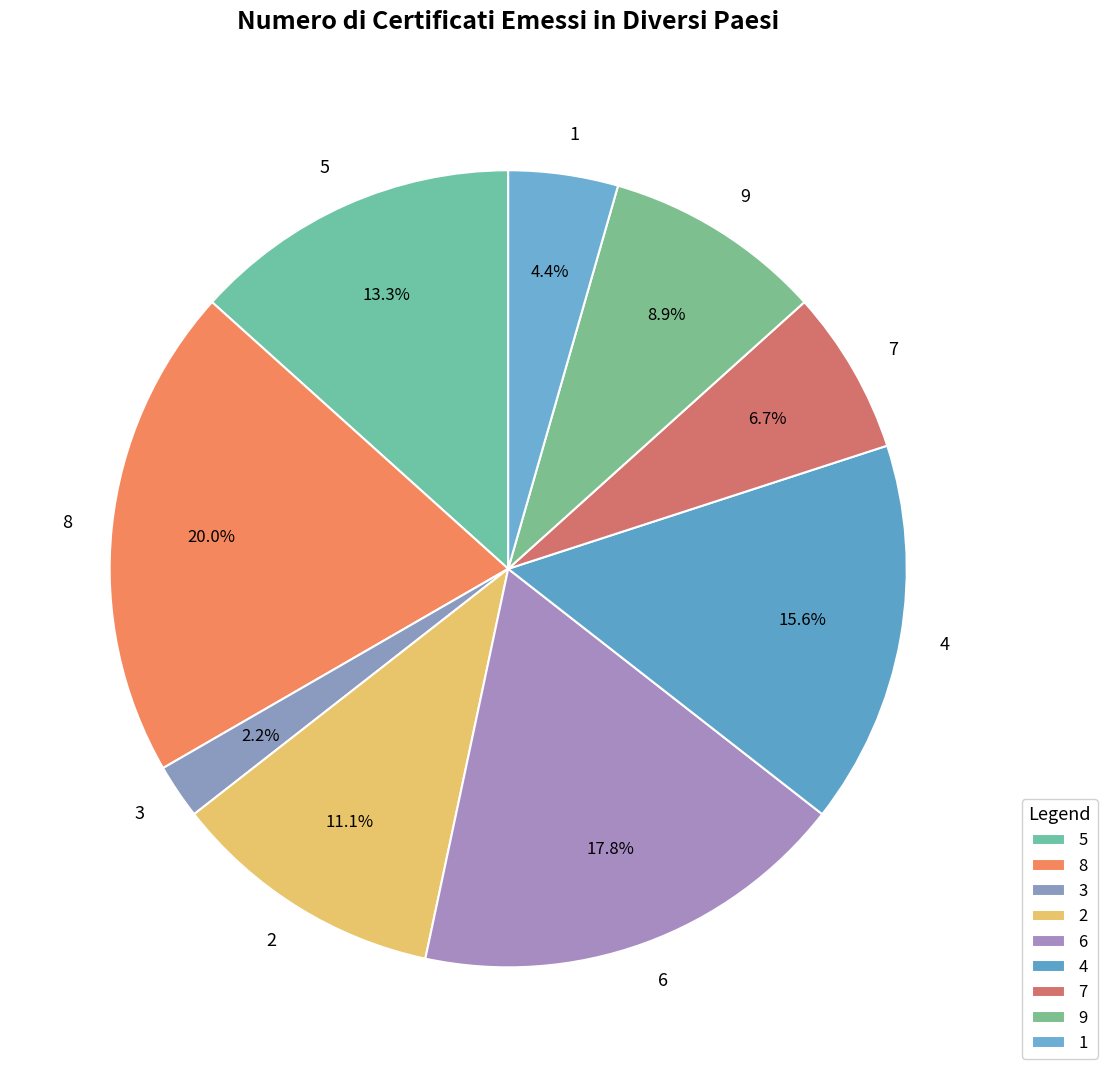

Which has a higher value, 1 or 8?

8